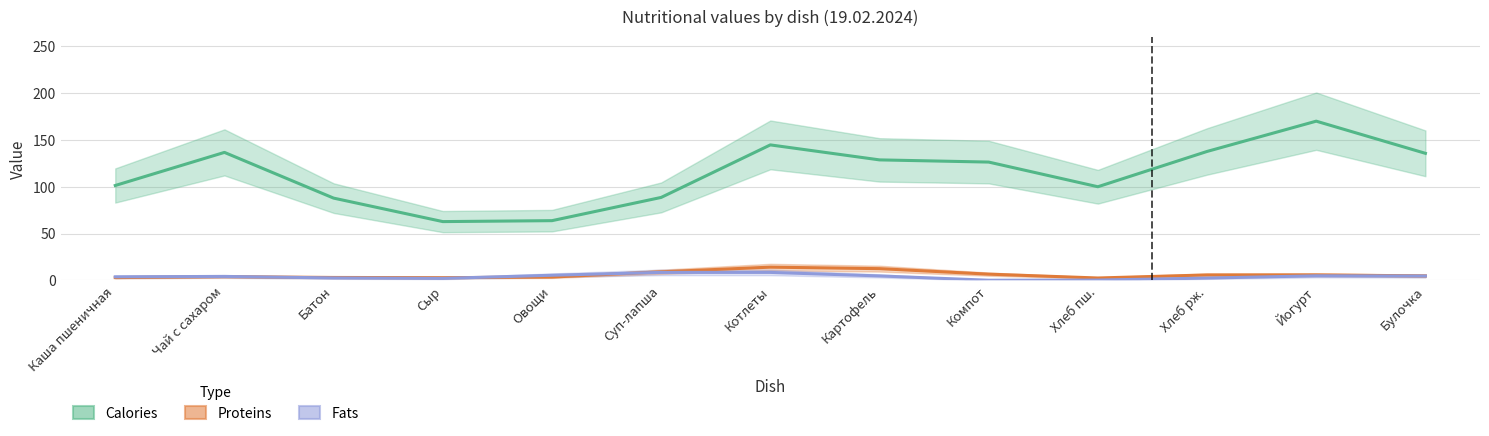

At which label does Proteins first exceed 4?

Чай с сахаром